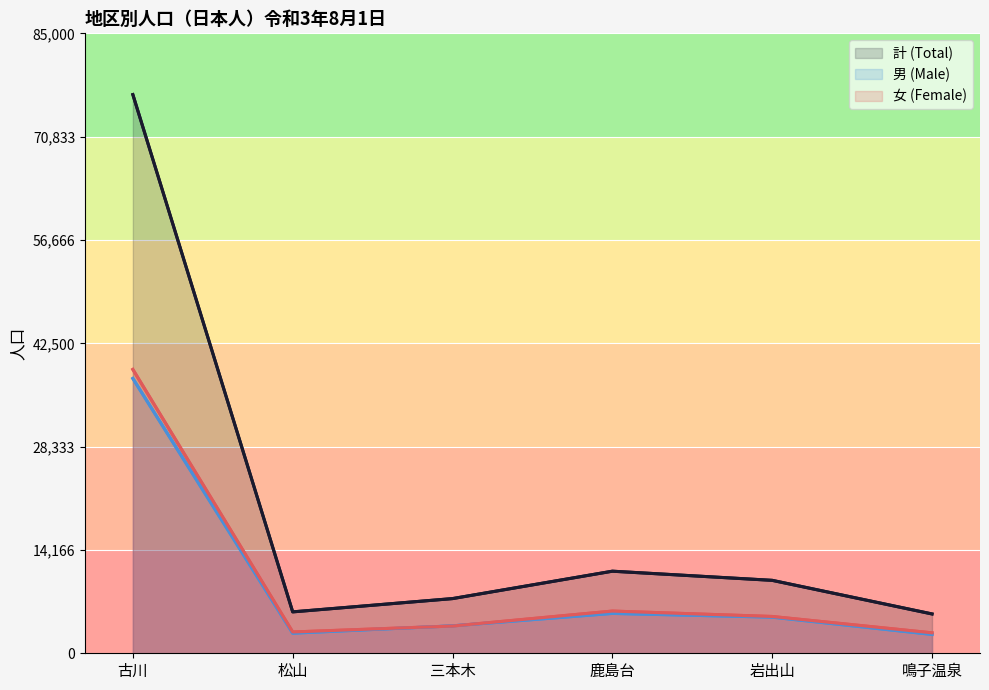

What position from the left is 鹿島台?

4